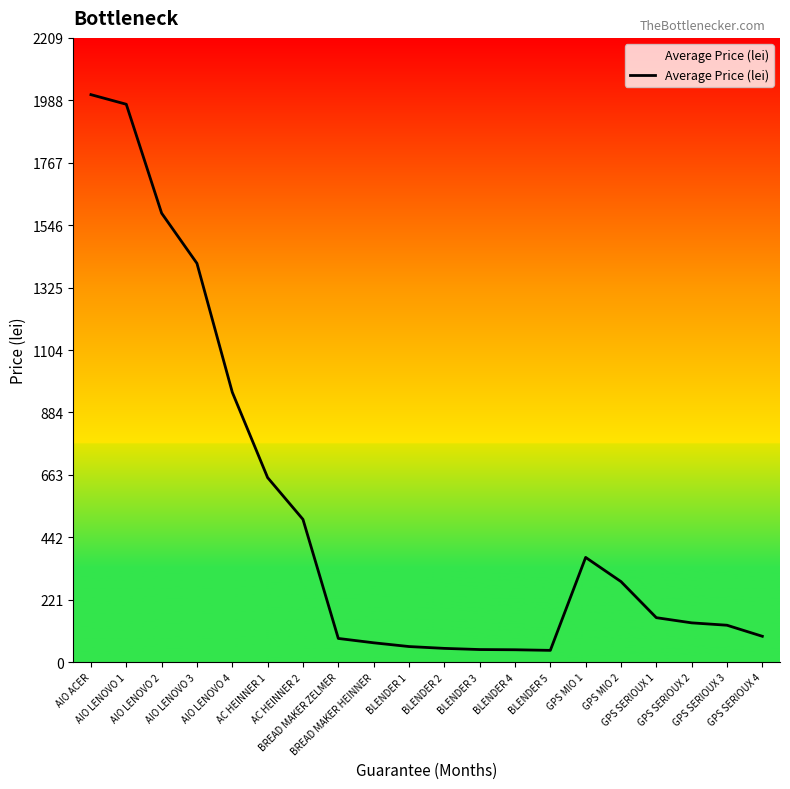

How many lines are shown in the chart?

1